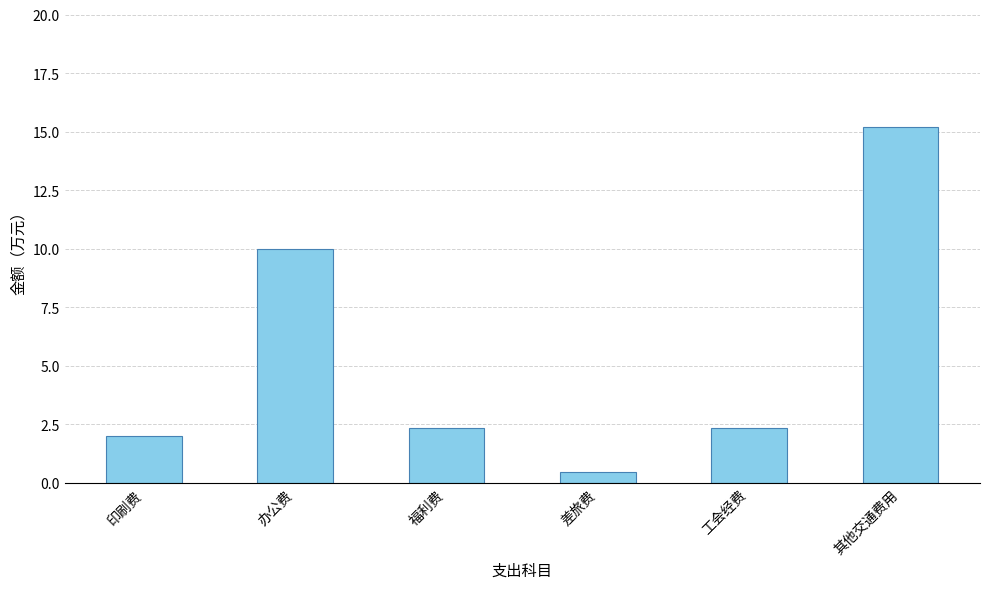

What is the maximum value shown in the chart?

15.2